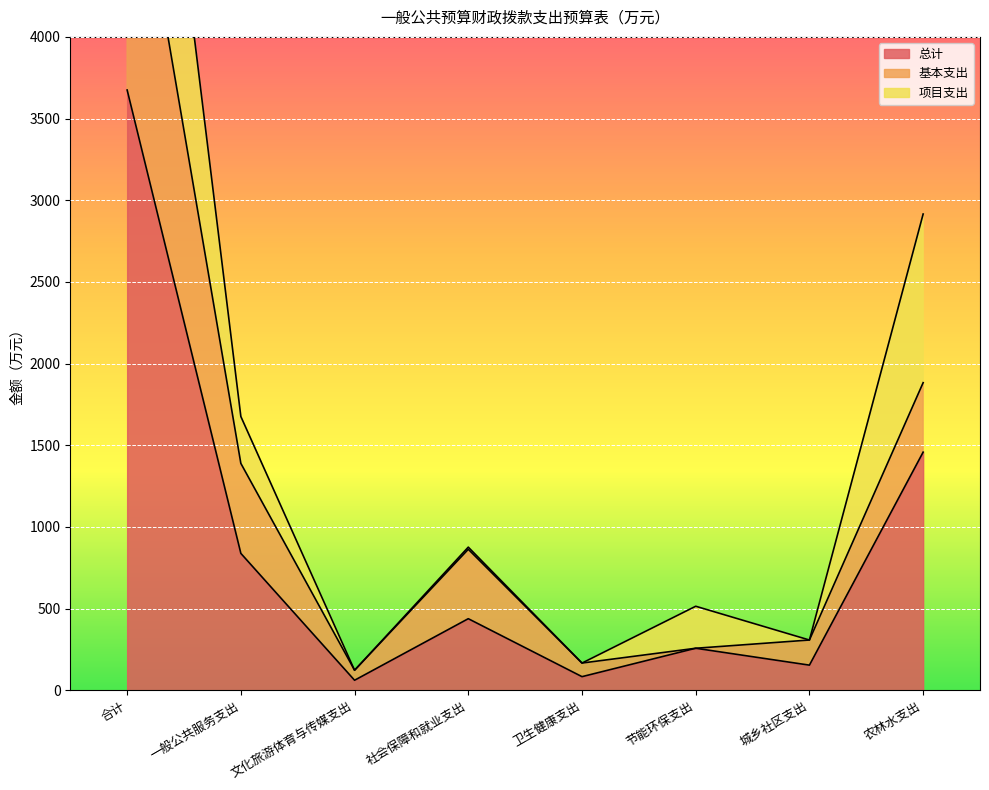

Which series has the widest spread of values?

基本支出